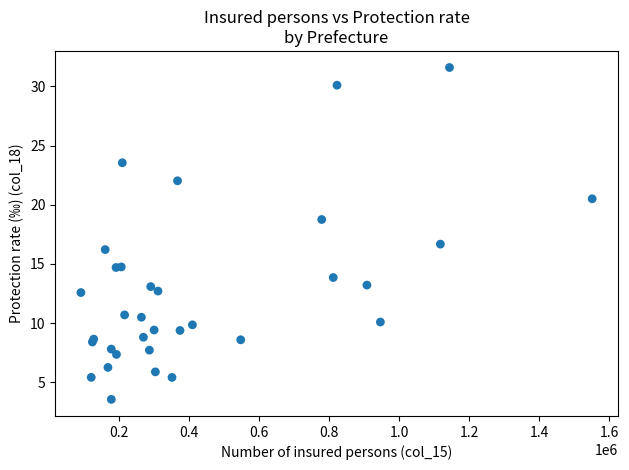

What Y value in the scatter plot is closest to 17?

16.7